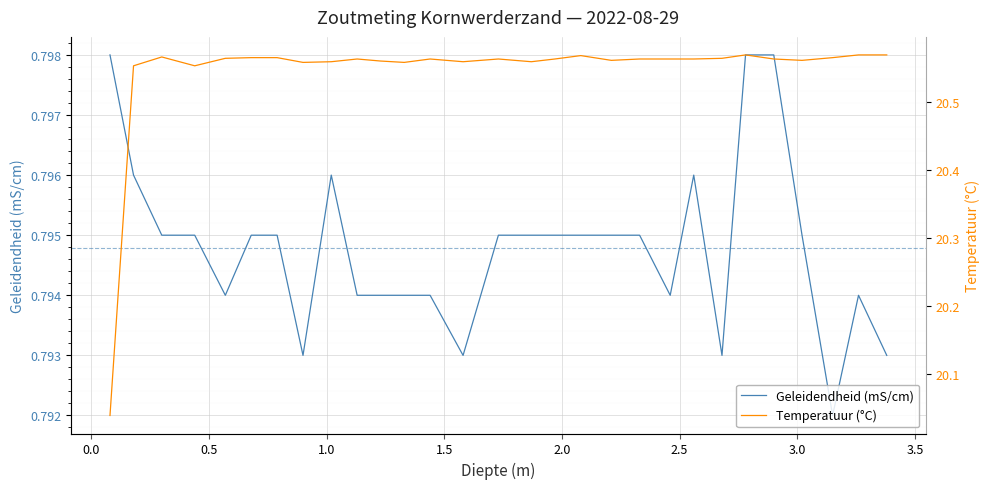

What is the difference between the maximum and minimum values in the Temperatuur (°C) series?

0.5